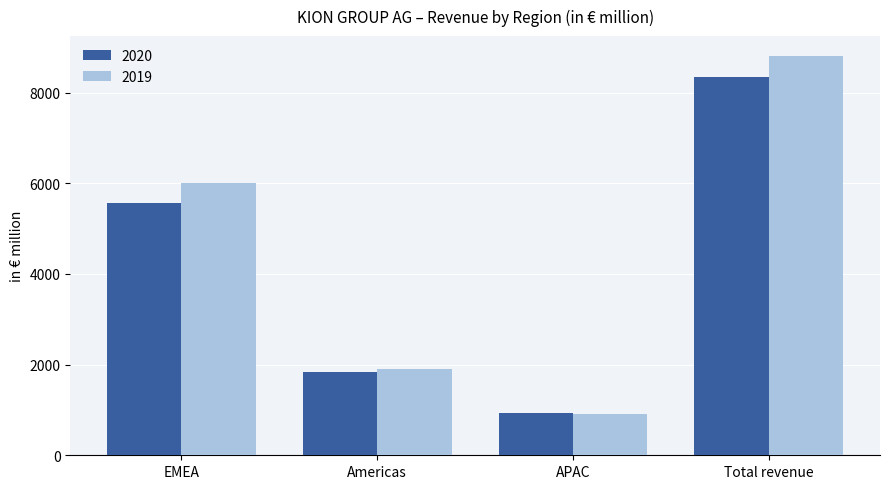

Is it true that 2020 equals 932.7 at APAC?

True